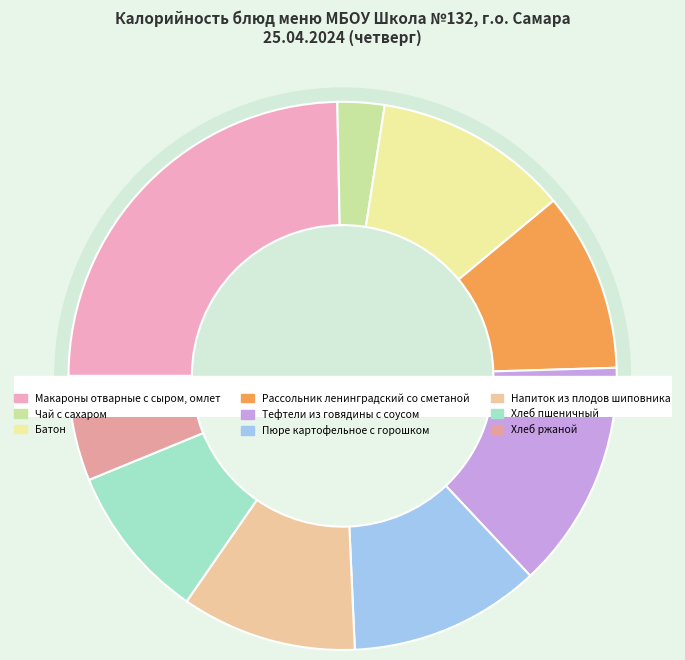

What percentage do Макароны отварные с сыром, омлет and Хлеб пшеничный together represent?

33.9%